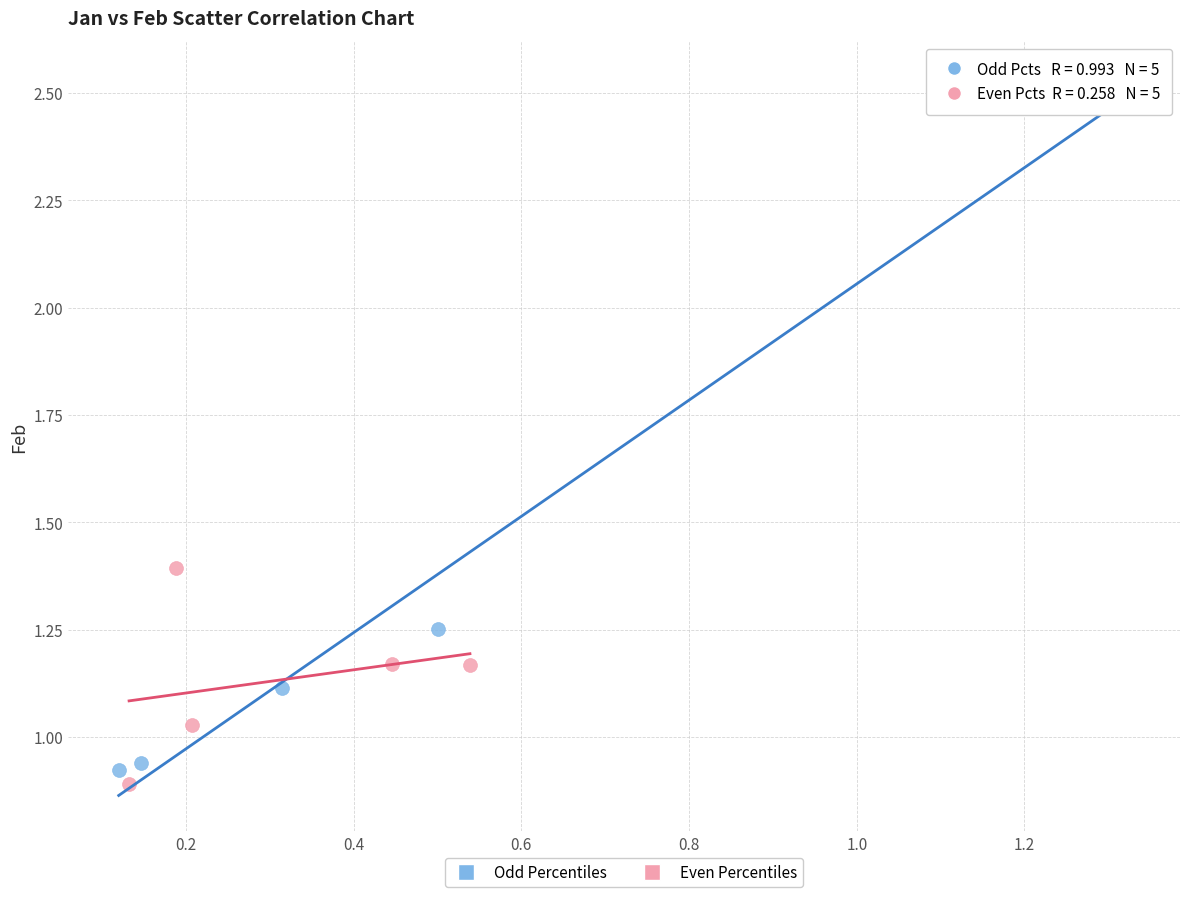

Which series reaches the maximum Y coordinate?

Odd Percentiles